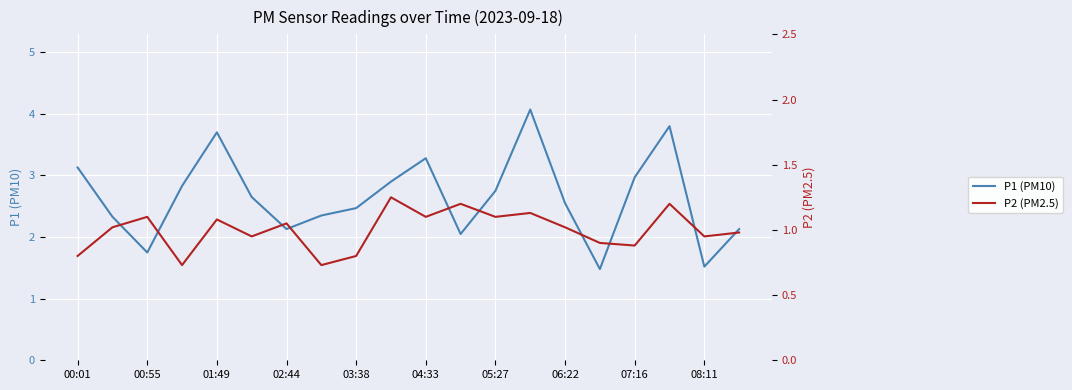

True or false: P1 (PM10) and P2 (PM2.5) intersect in this chart.

False